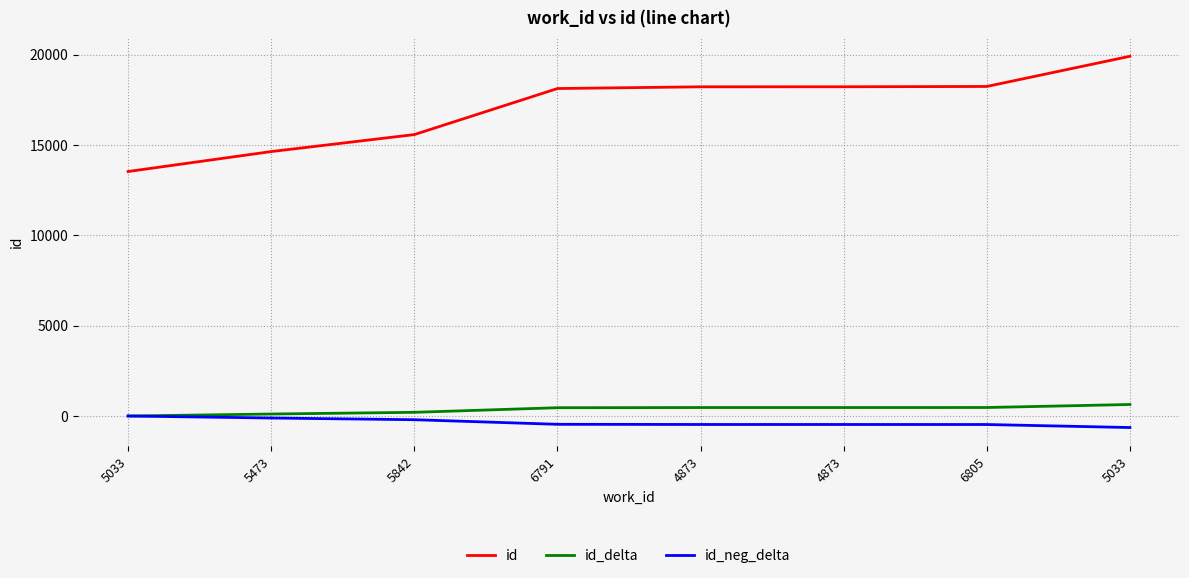

Is this an area chart (filled region under the line)?

No